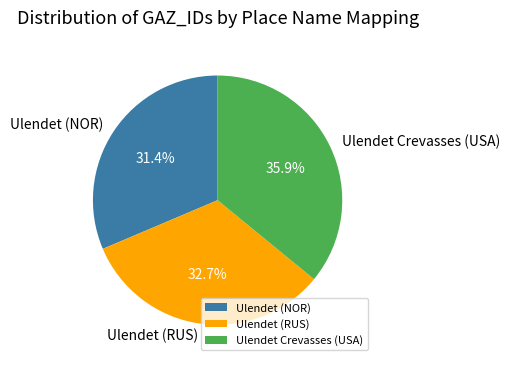

What is the total percentage of Ulendet Crevasses (USA) and Ulendet (RUS)?

68.6%